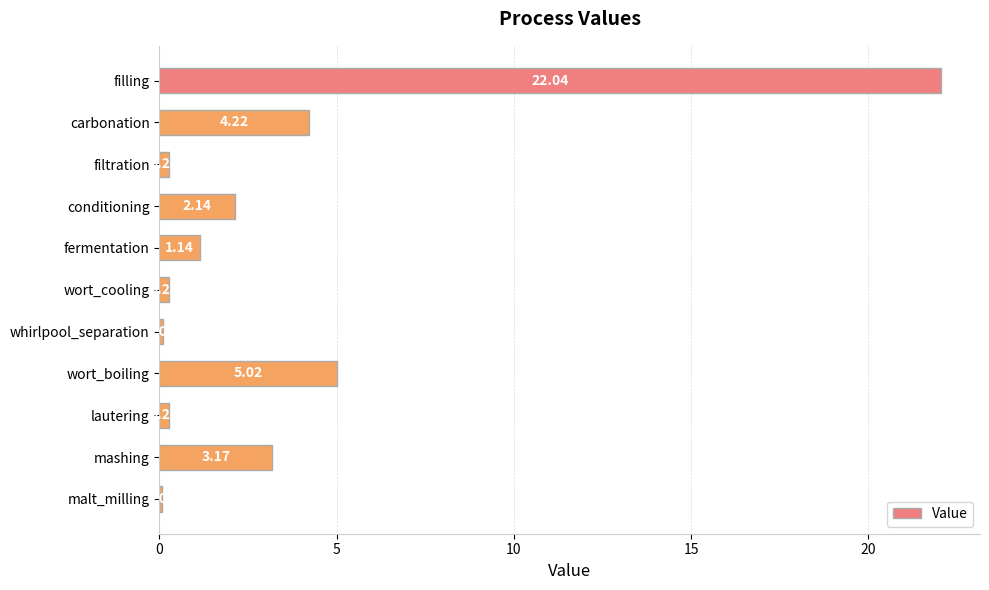

Which category has the highest value across all series?

filling